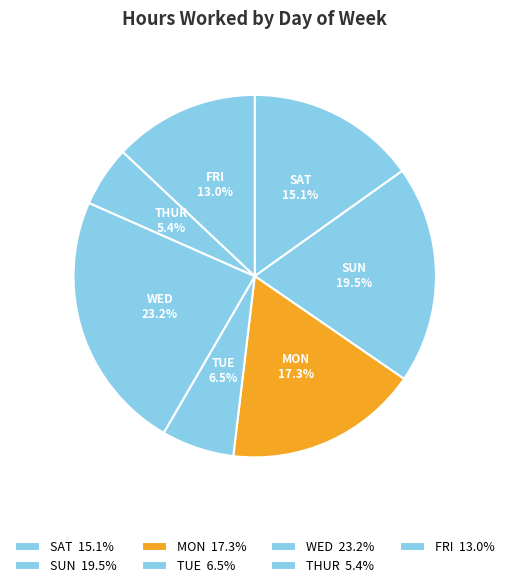

Count the number of slices in the pie.

7